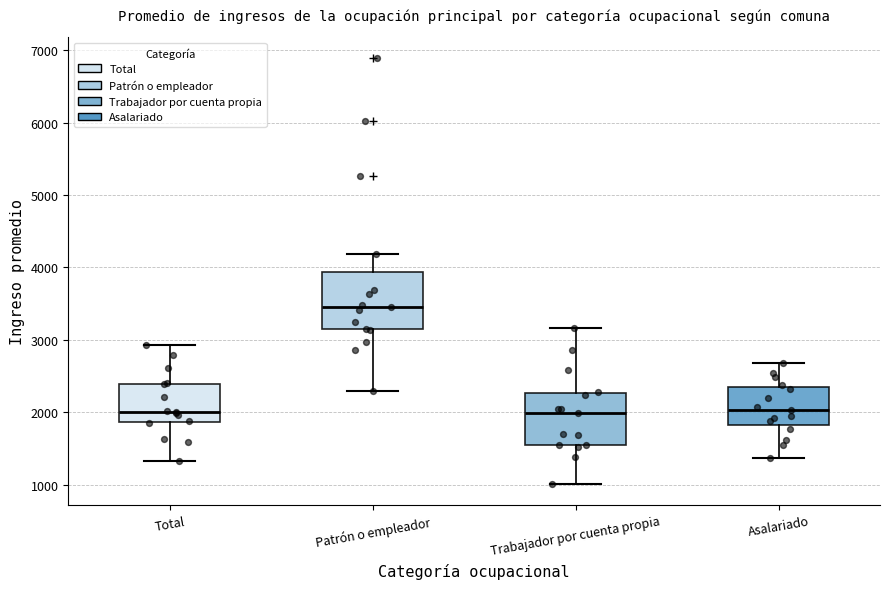

Reading left to right, read every box against the y-axis: the position of its median line, the range the box covers, and the ends of its whiskers. The values are not printed on the chart, so give them approximately, as read against the axis.

Total: median 2000, box 1900 to 2400, whiskers 1300 to 2900
Patrón o empleador: median 3400, box 3100 to 3900, whiskers 2300 to 4200
Trabajador por cuenta propia: median 2000, box 1500 to 2300, whiskers 1000 to 3200
Asalariado: median 2000, box 1800 to 2300, whiskers 1400 to 2700